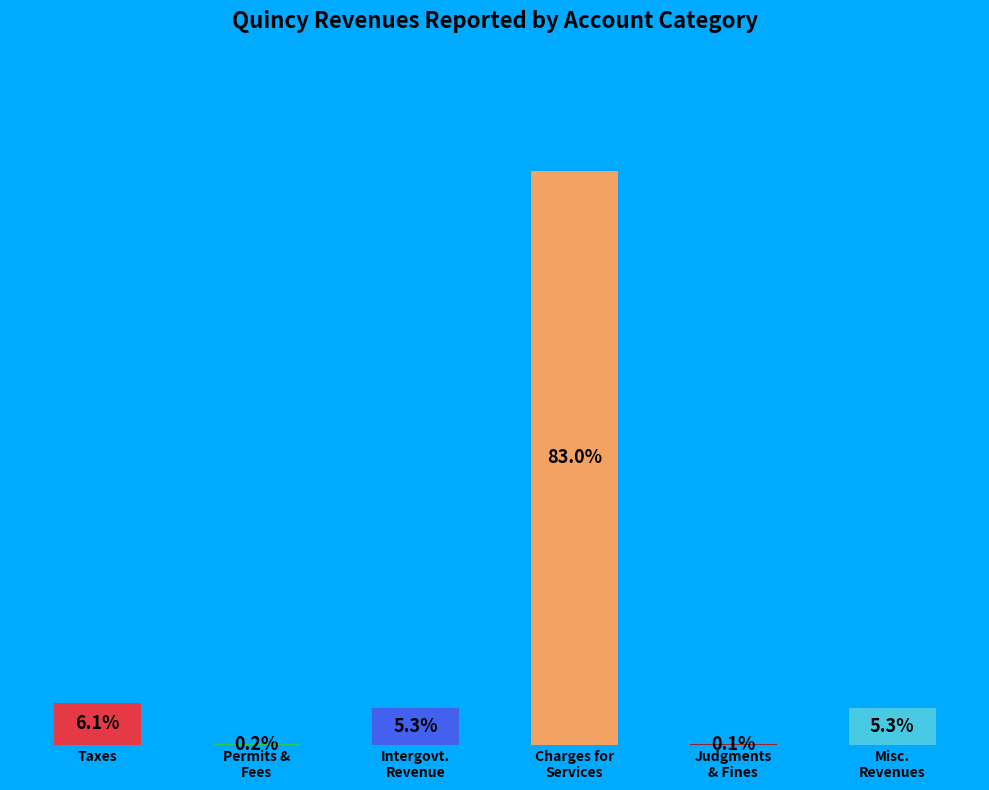

Where does the data first go above 5?

Taxes